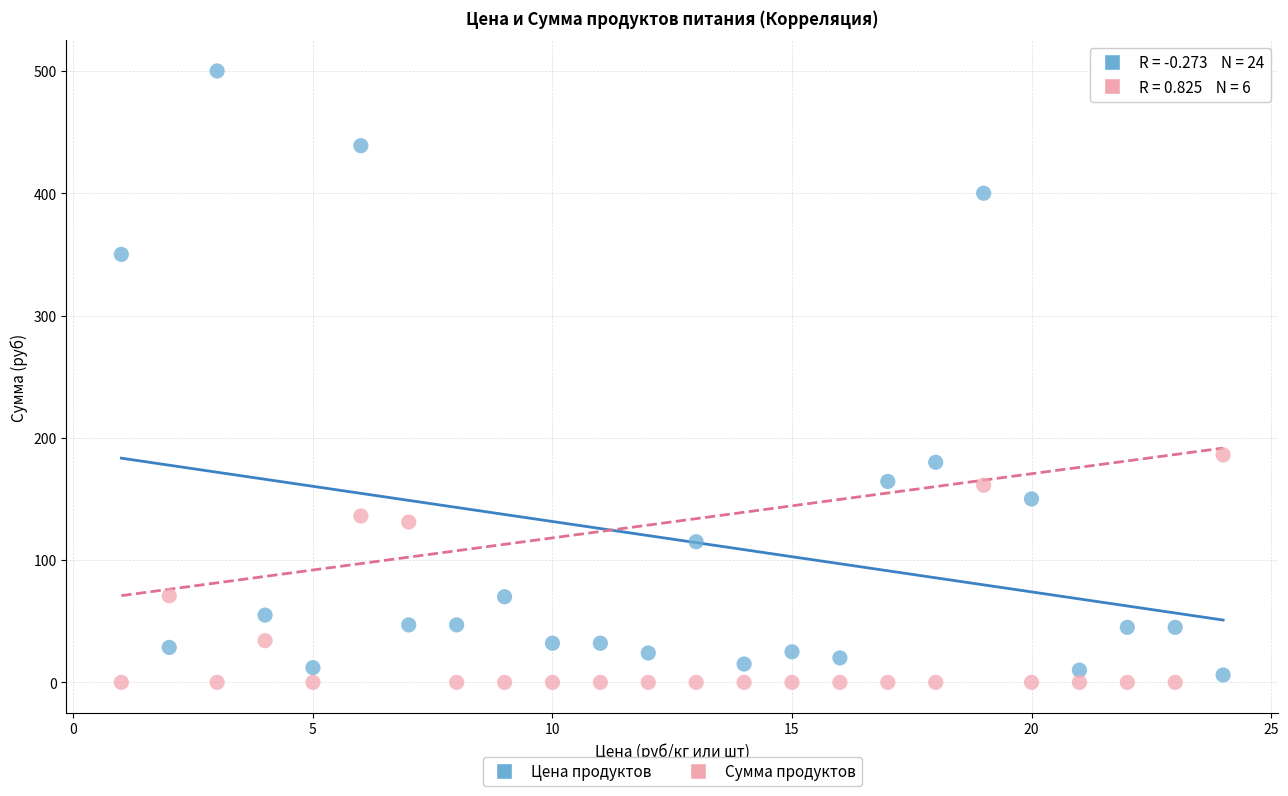

Across all data points, what is the range of X values (max minus min)?

23.0